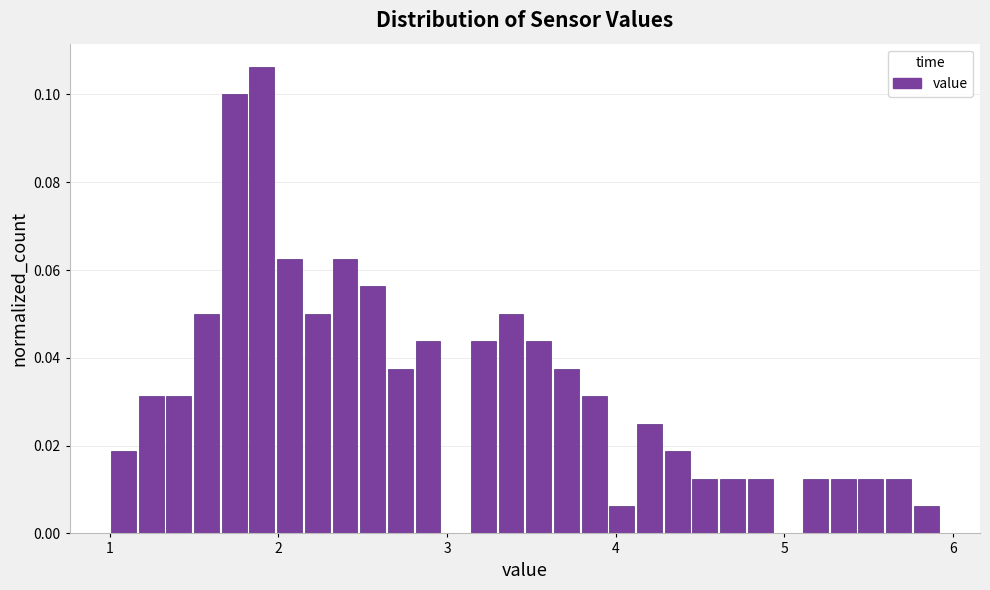

Around what value on the x-axis is the tallest bar? Give the approximate position of its centre, as read against the axis.

1.9